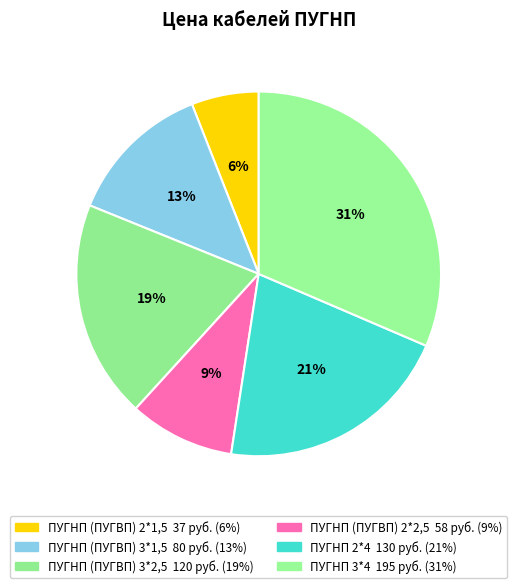

How many segments does this pie chart have?

6